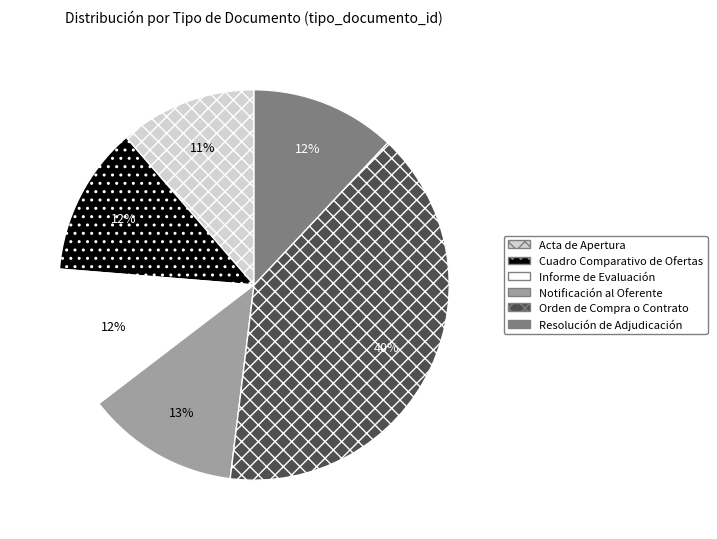

To the nearest percent, what percentage of the pie is Resolución de Adjudicación?

12%